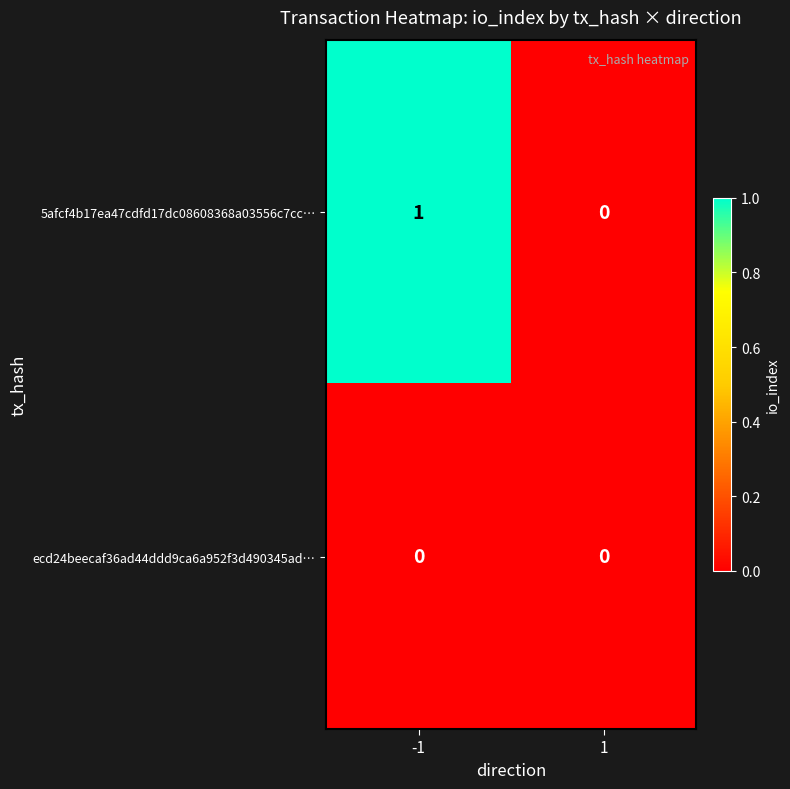

What is the total value across all series at -1?

1